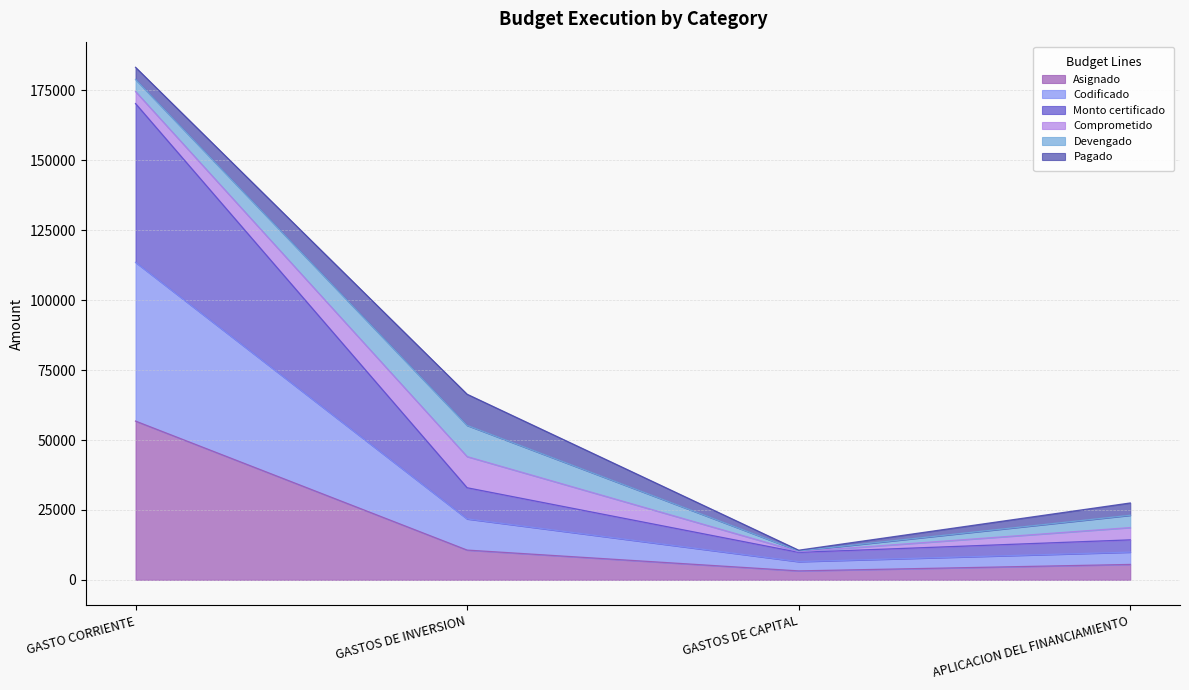

At how many categories does at least one series exceed 110226?

1